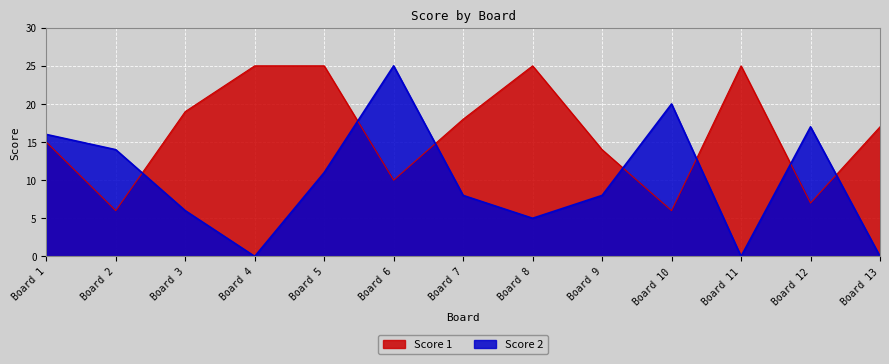

What is the difference between the highest and lowest values at Board 5?

14